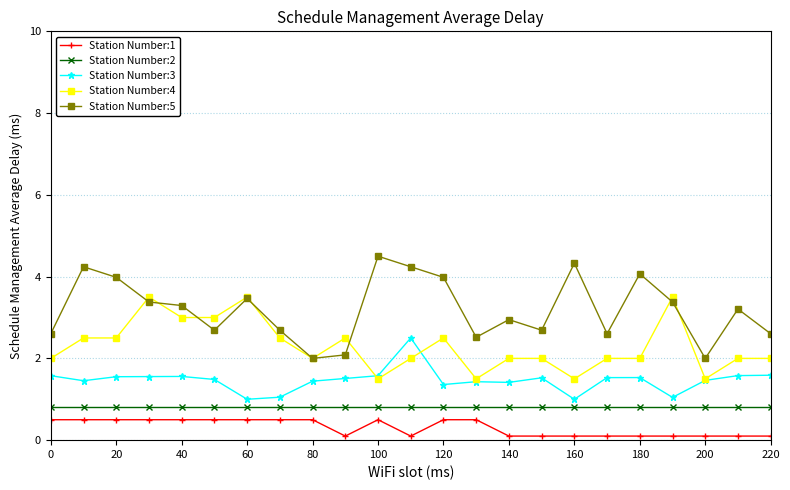

Rank the series by their average value, from lowest to highest.

Station Number:1, Station Number:2, Station Number:3, Station Number:4, Station Number:5